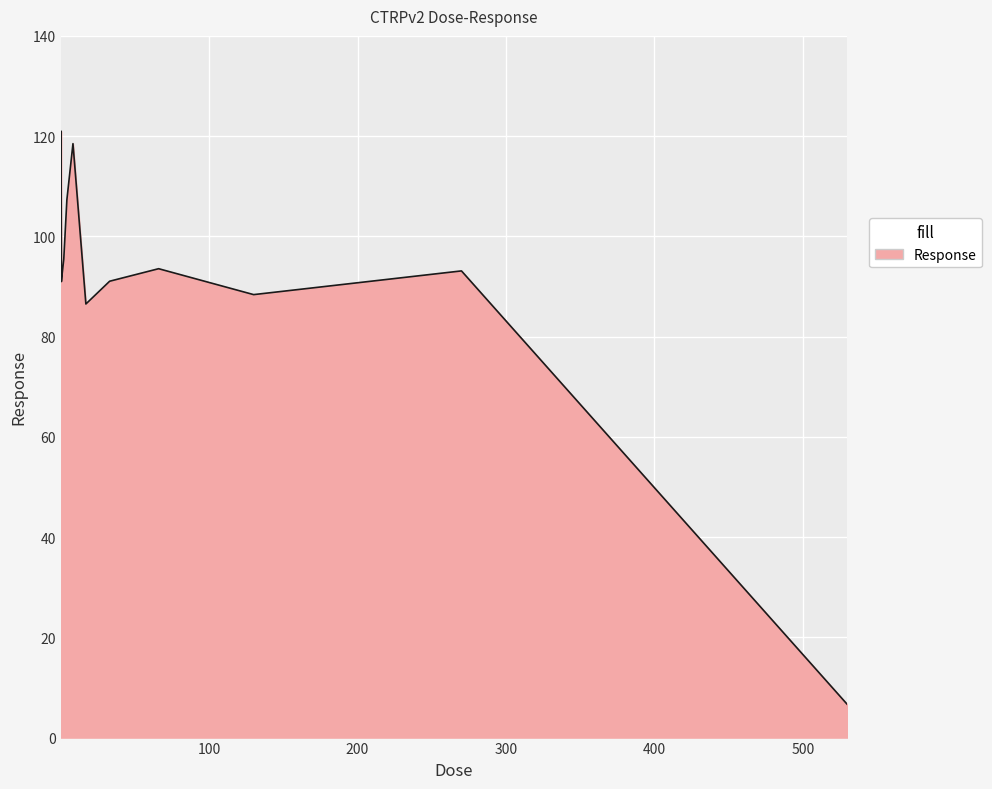

What is the difference between the maximum and minimum values?

114.4